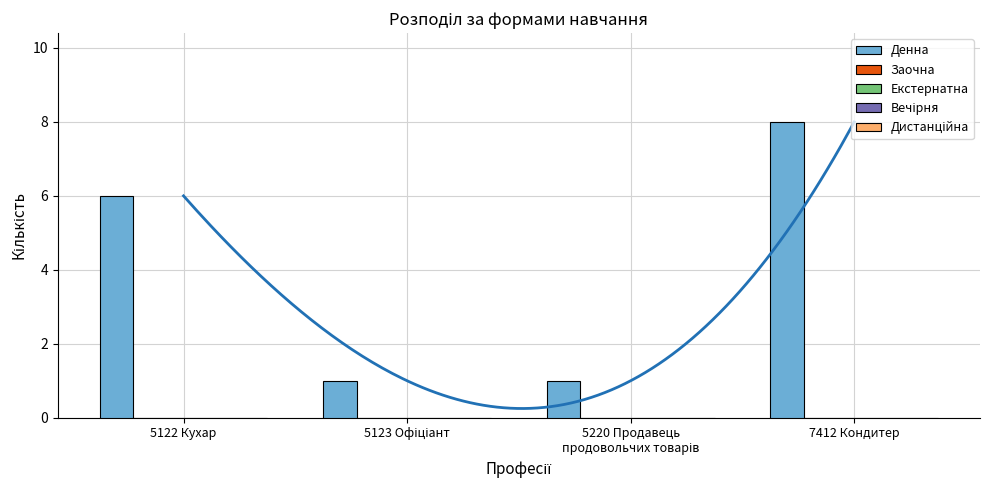

At how many categories does at least one series exceed 2?

2